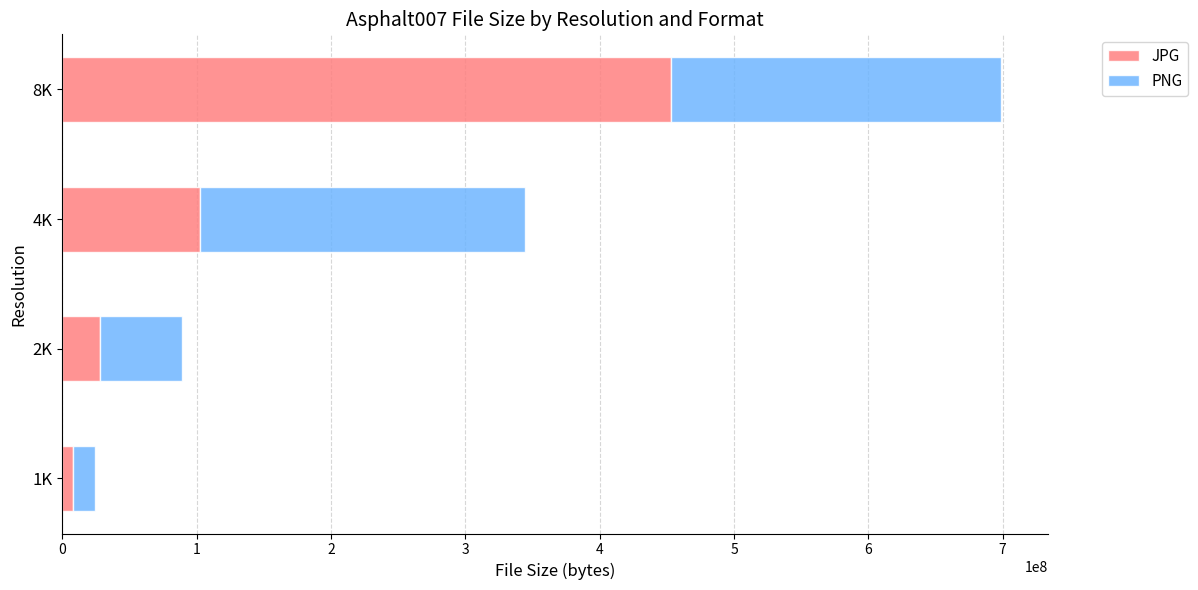

What is the total value across all series at 4K?

344341956